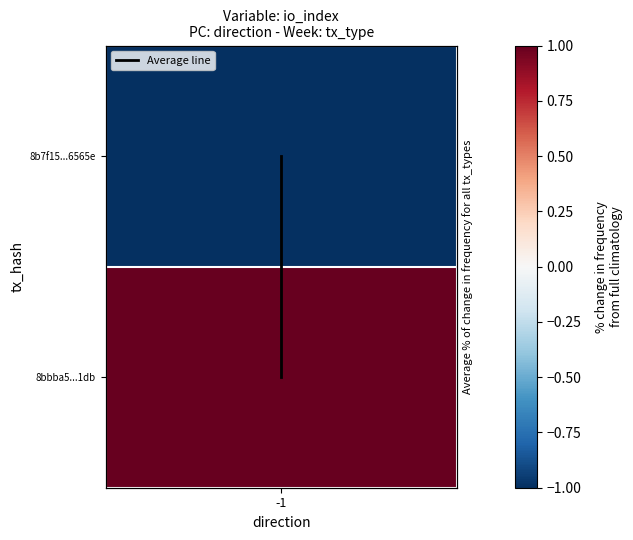

The value at -1 is 1. True or false?

False